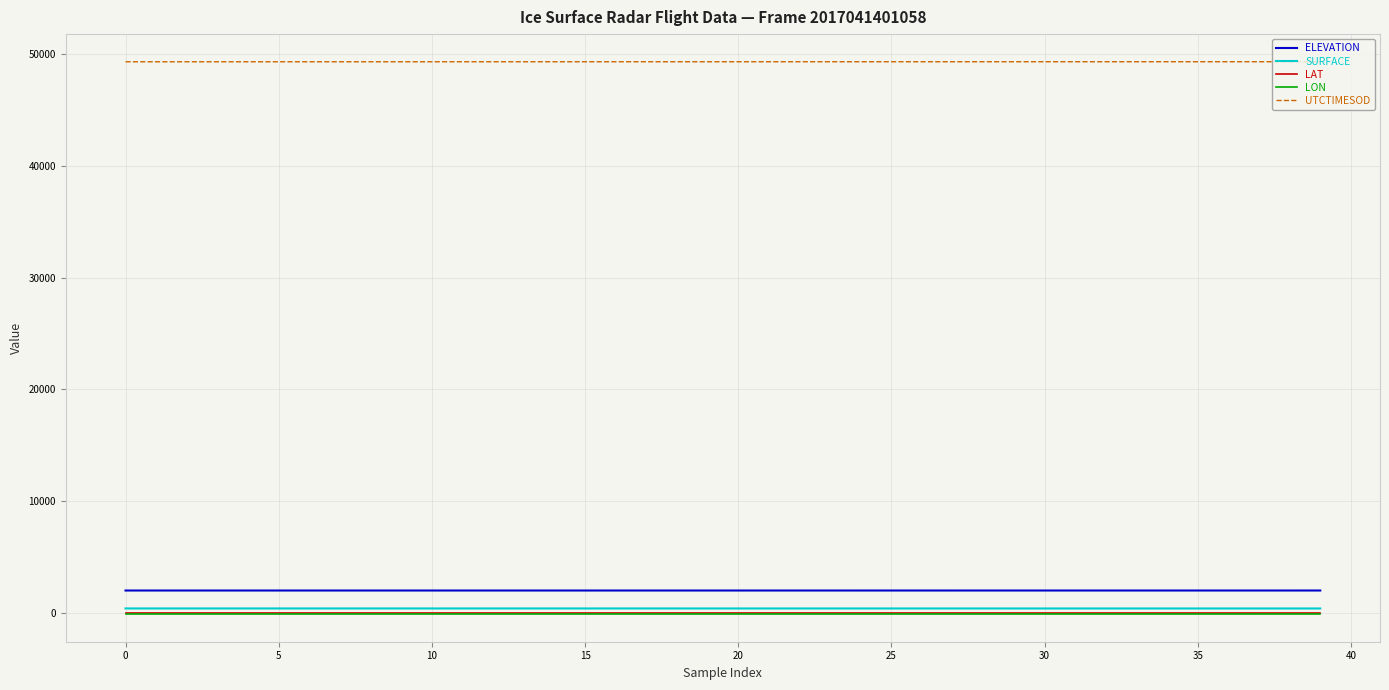

What is the highest value of the SURFACE series?

443.0